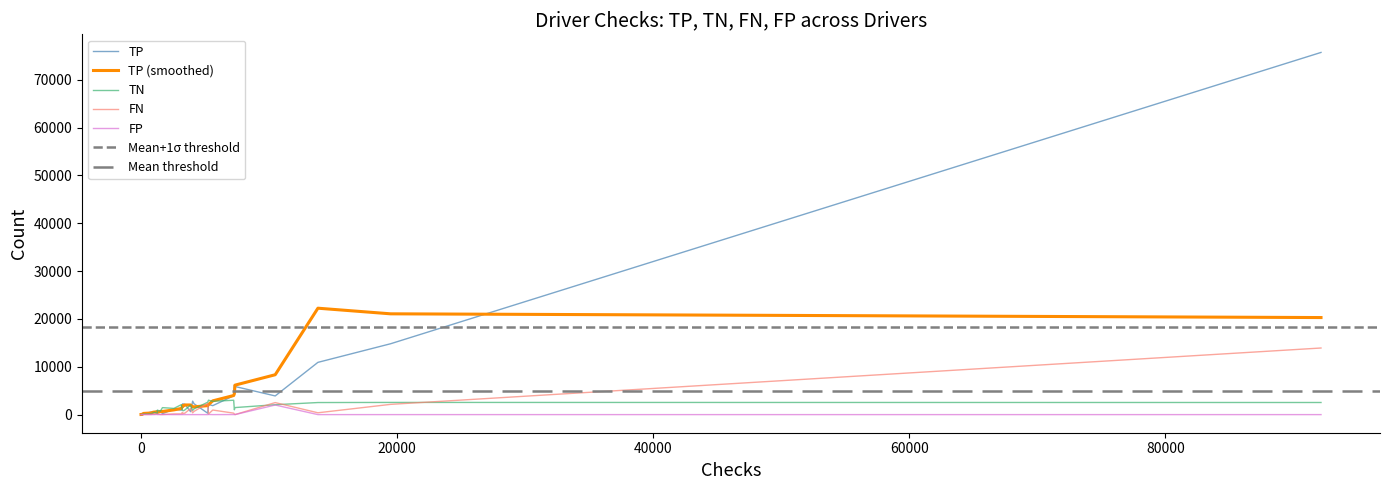

What is the maximum value for TP (smoothed)?

22240.8